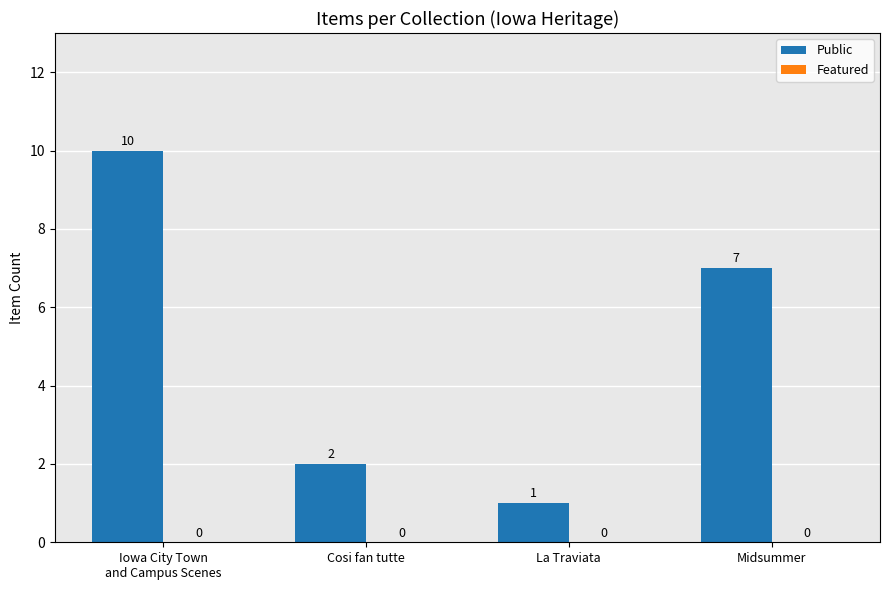

What is the label of the 2nd bar from the right?

La Traviata